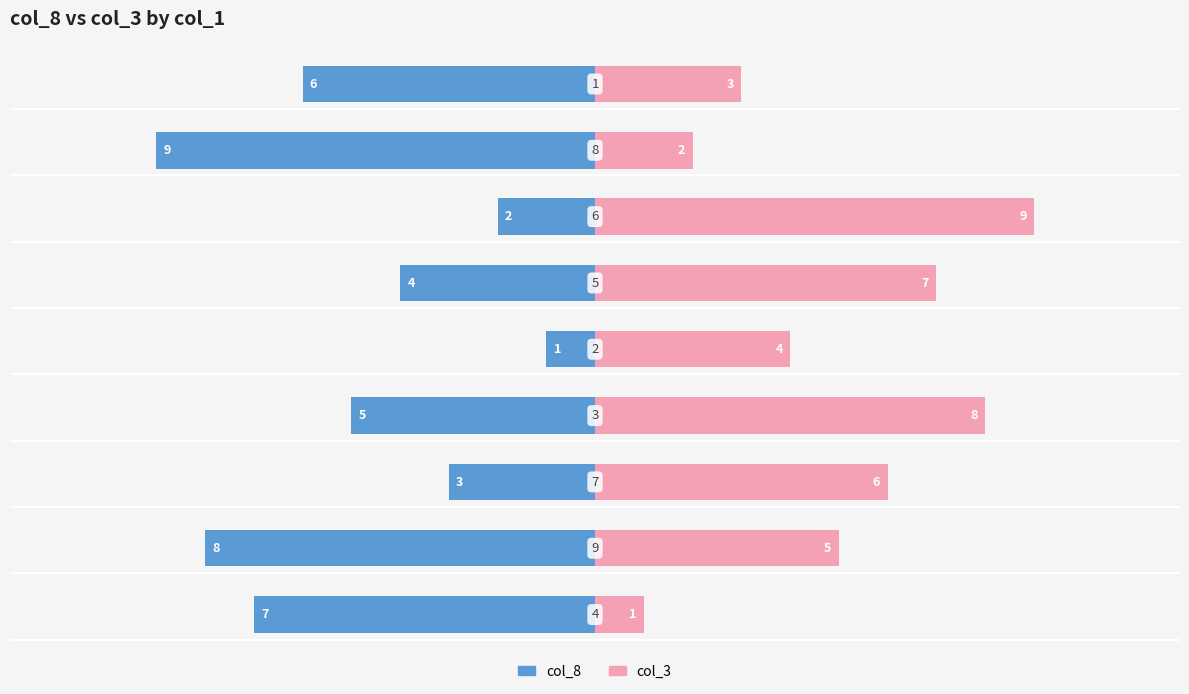

Which series has the largest total across all categories?

col_3